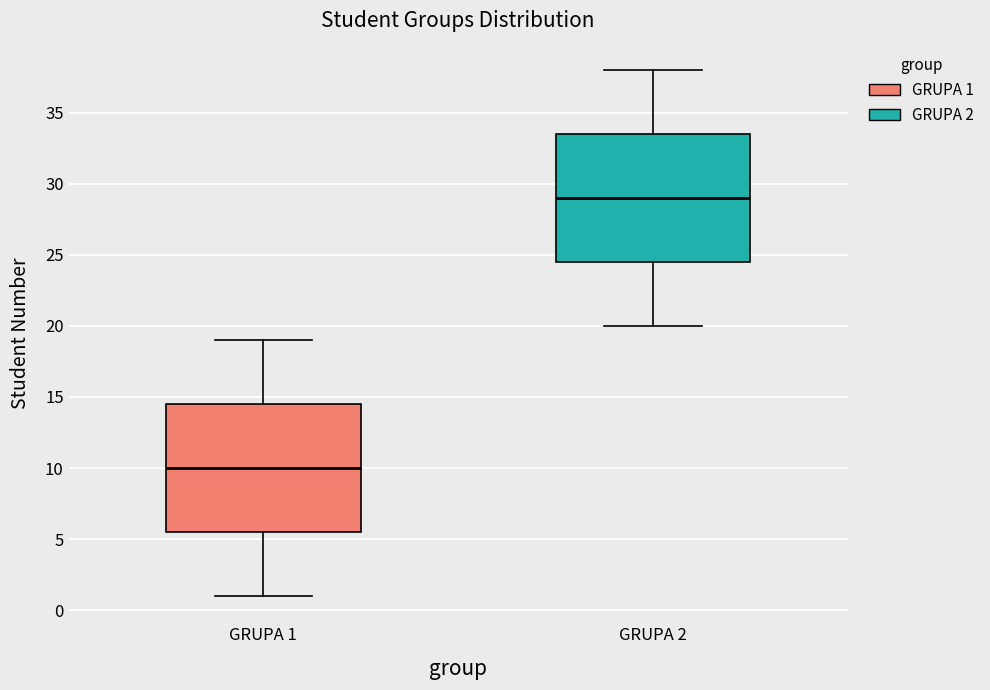

Reading left to right, read every box against the y-axis: the position of its median line, the range the box covers, and the ends of its whiskers. The values are not printed on the chart, so give them approximately, as read against the axis.

GRUPA 1: median 10.0, box 5.5 to 14.5, whiskers 1.0 to 19.0
GRUPA 2: median 29.0, box 24.5 to 33.5, whiskers 20.0 to 38.0